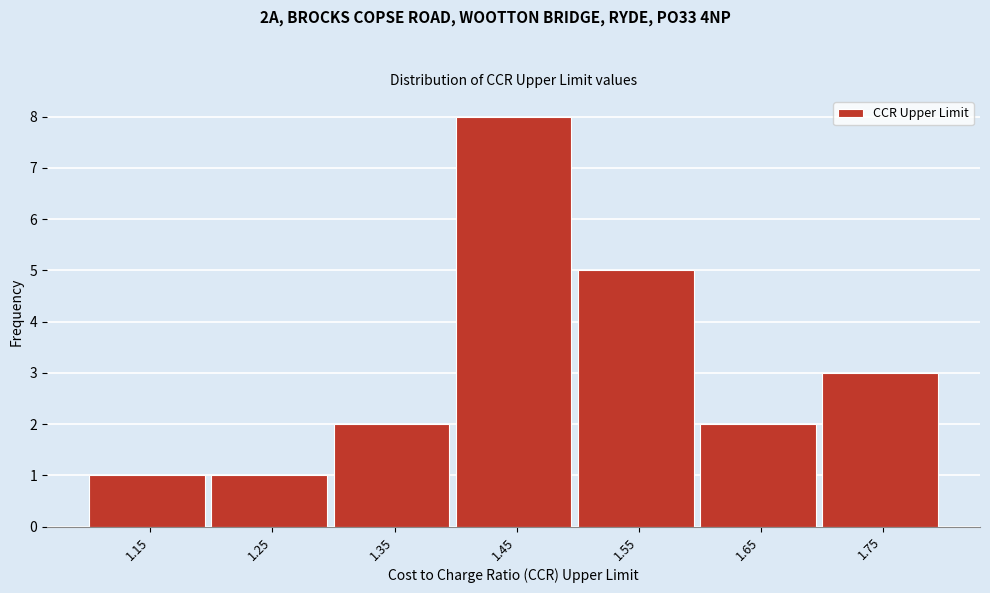

Reading left to right, list all the values displayed in this chart.

1	1	2	8	5	2	3